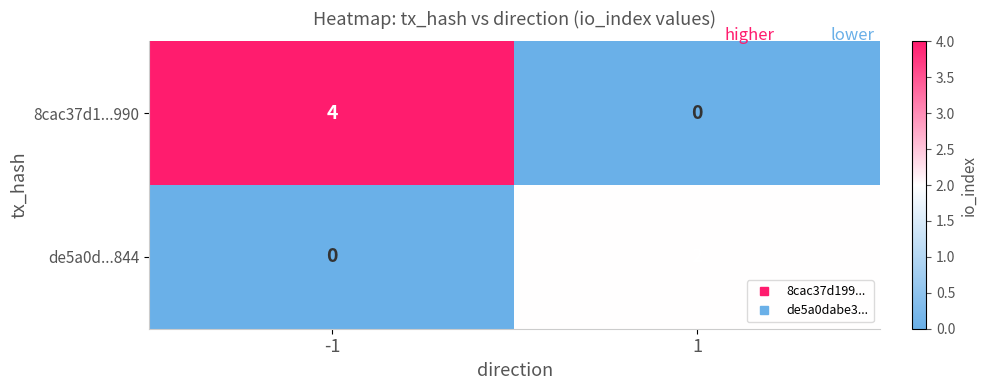

What is the difference between the 8cac37d1...990 values at -1 and 1?

4